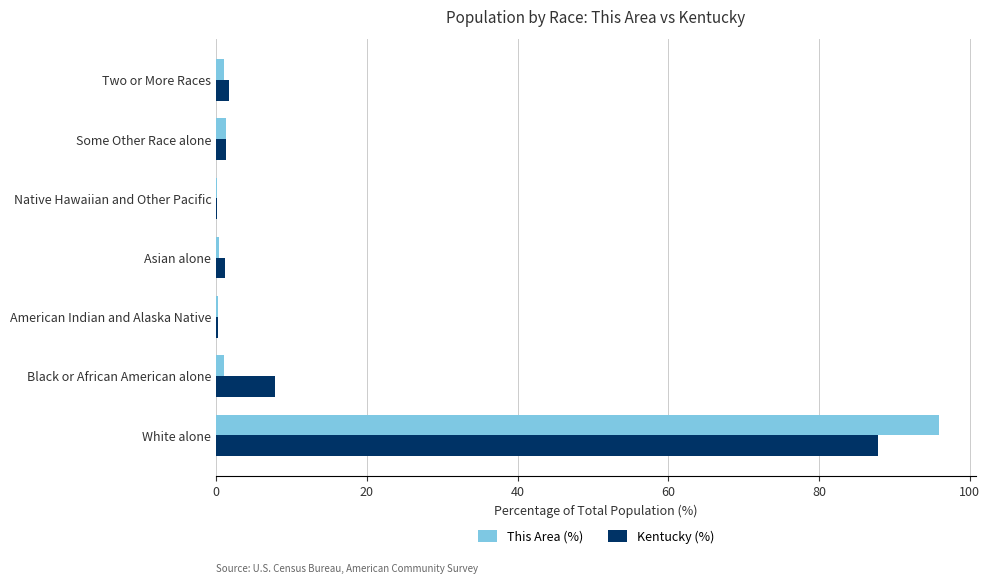

The value of This Area (%) at White alone is 51.6. True or false?

False